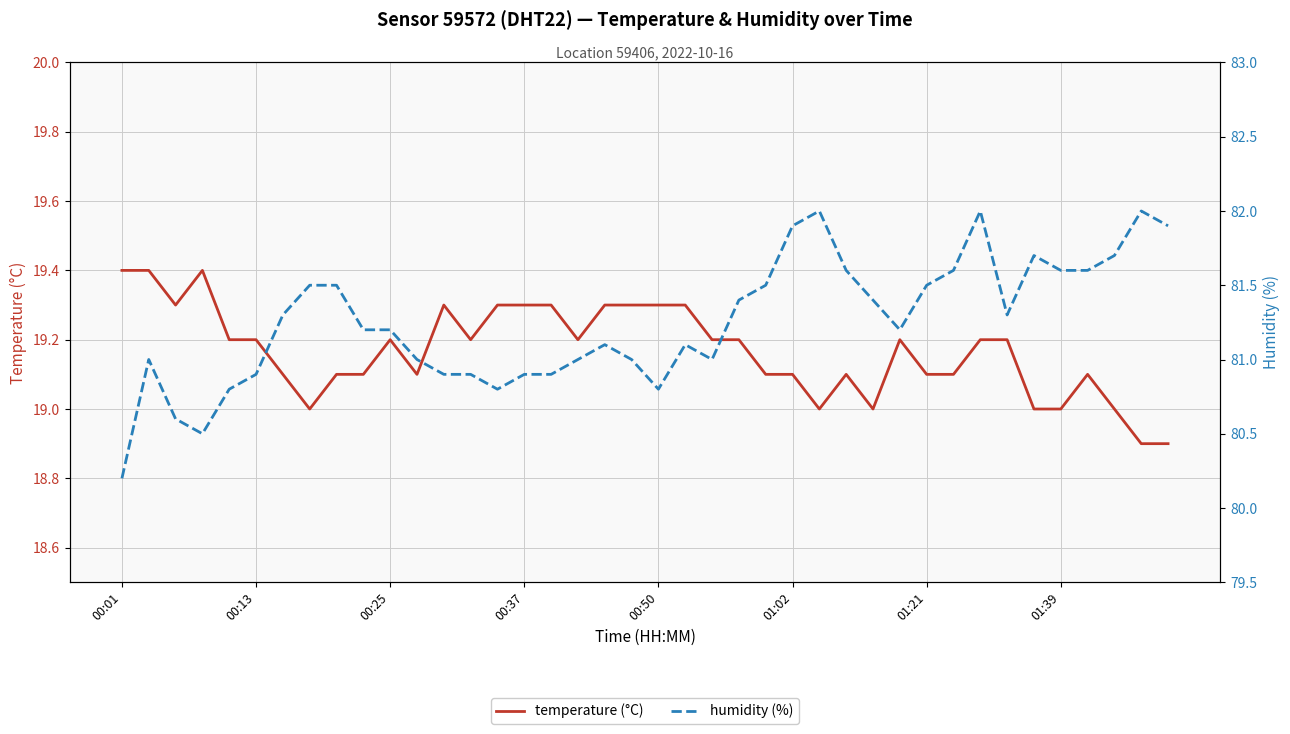

Rank the series at 00:13 from lowest to highest value.

temperature (°C), humidity (%)